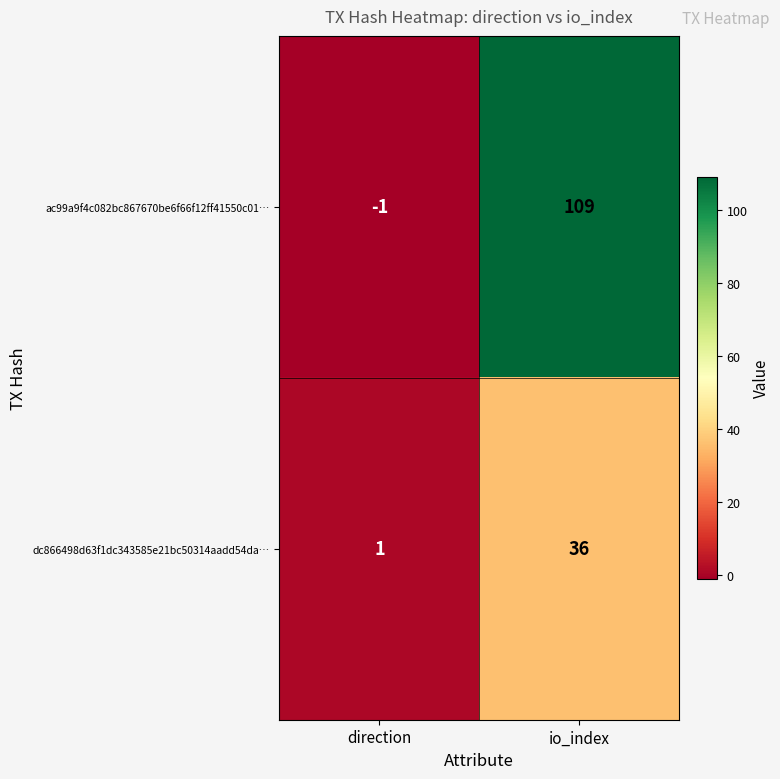

What is the difference between the highest and lowest values at io_index?

73